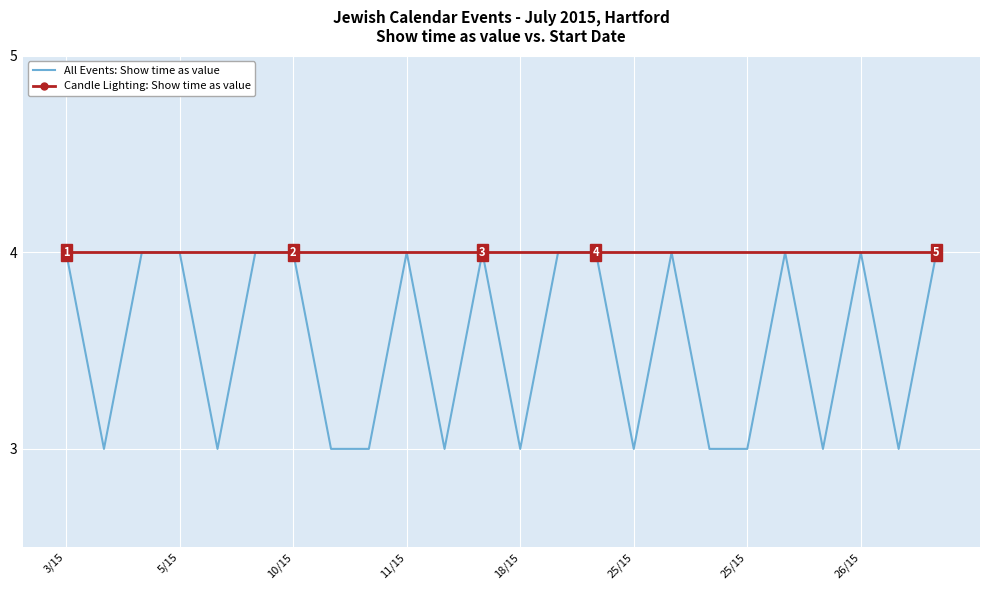

The value at 10/15 is 3. True or false?

False